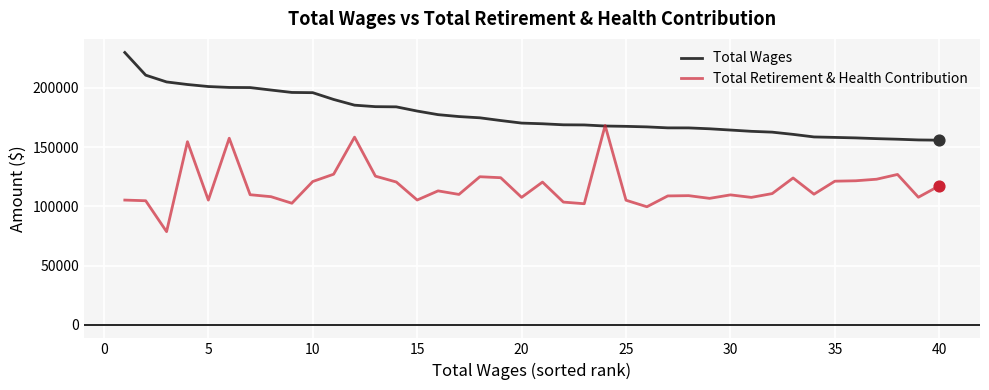

Which series has the largest total across all categories?

Total Wages